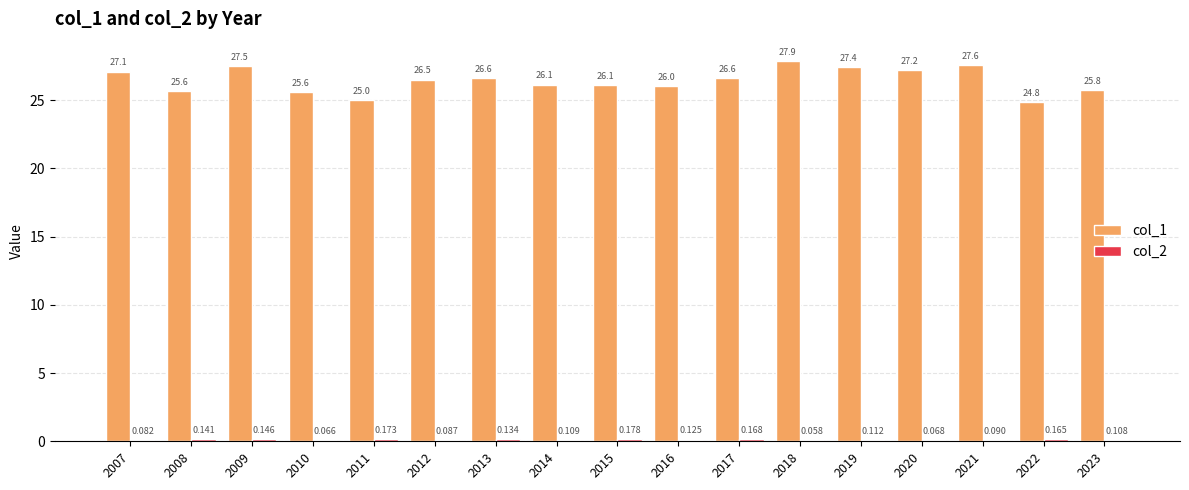

Which label corresponds to the smallest value in the chart?

2018